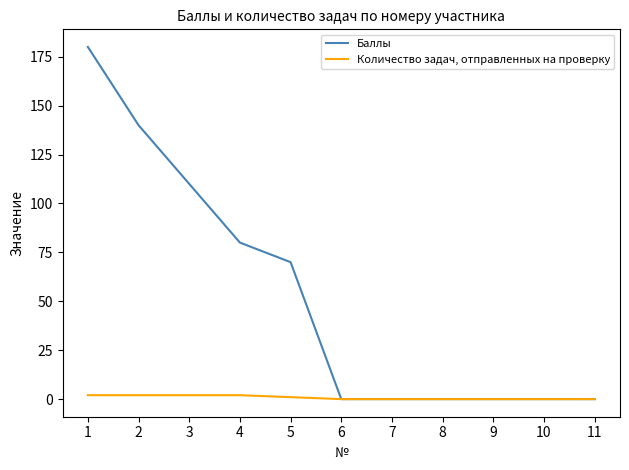

The value of Баллы at 8 is 0. True or false?

True